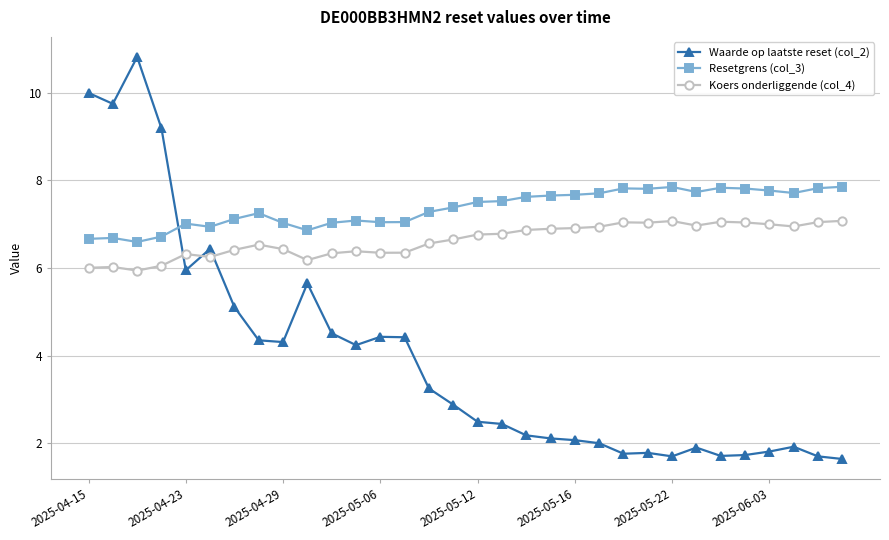

True or false: Koers onderliggende (col_4) and Waarde op laatste reset (col_2) intersect in this chart.

True